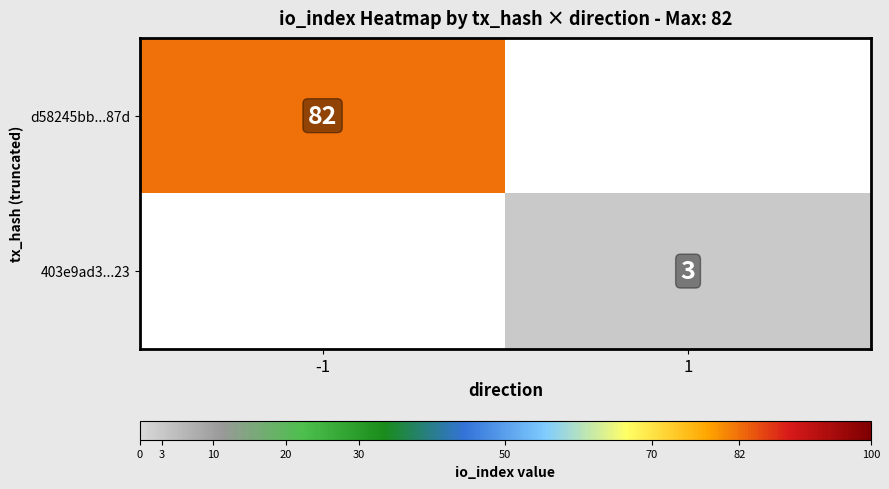

Is it true that d58245bb...87d equals 56 at -1?

False